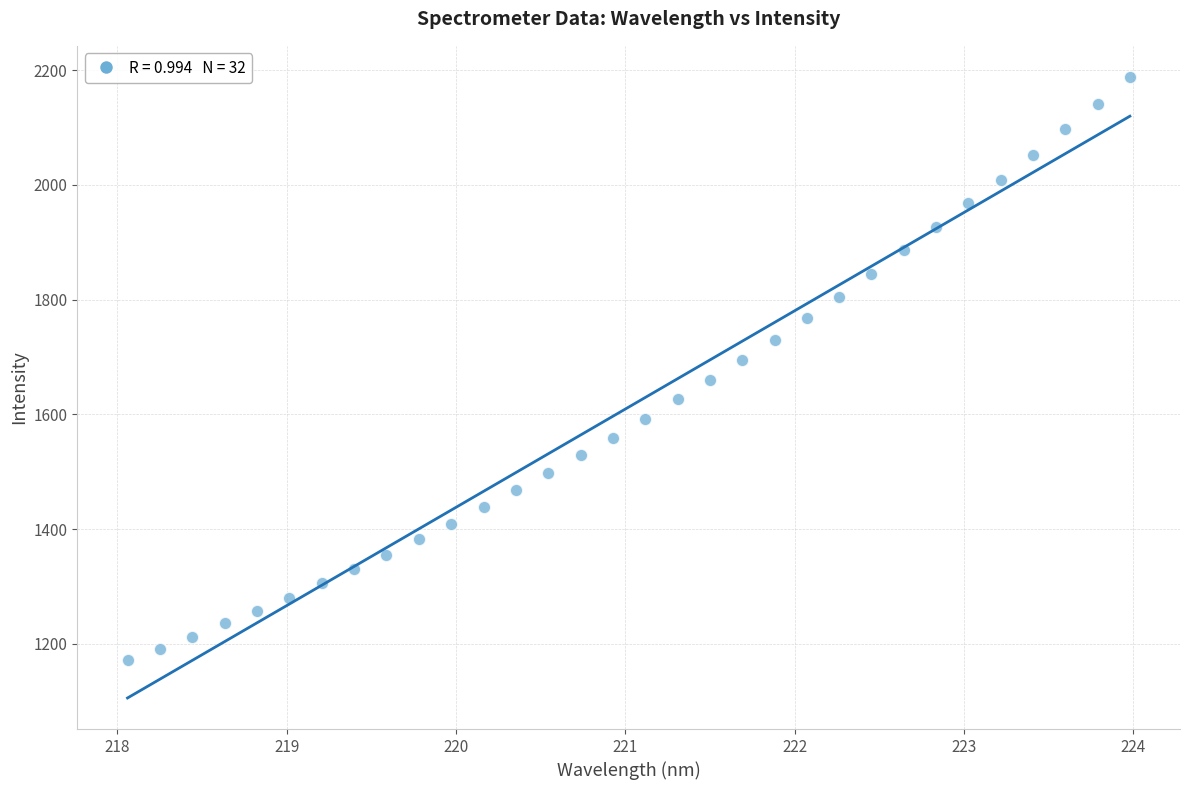

What is the range of Y values (max minus min)?

1017.0